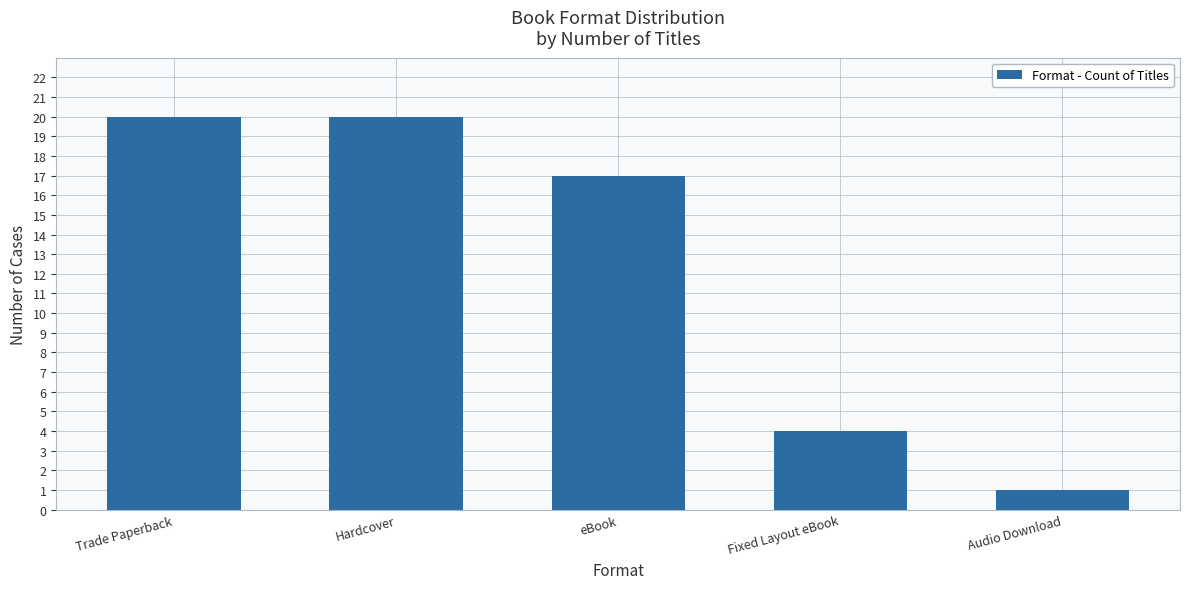

What is the maximum value shown in the chart?

20